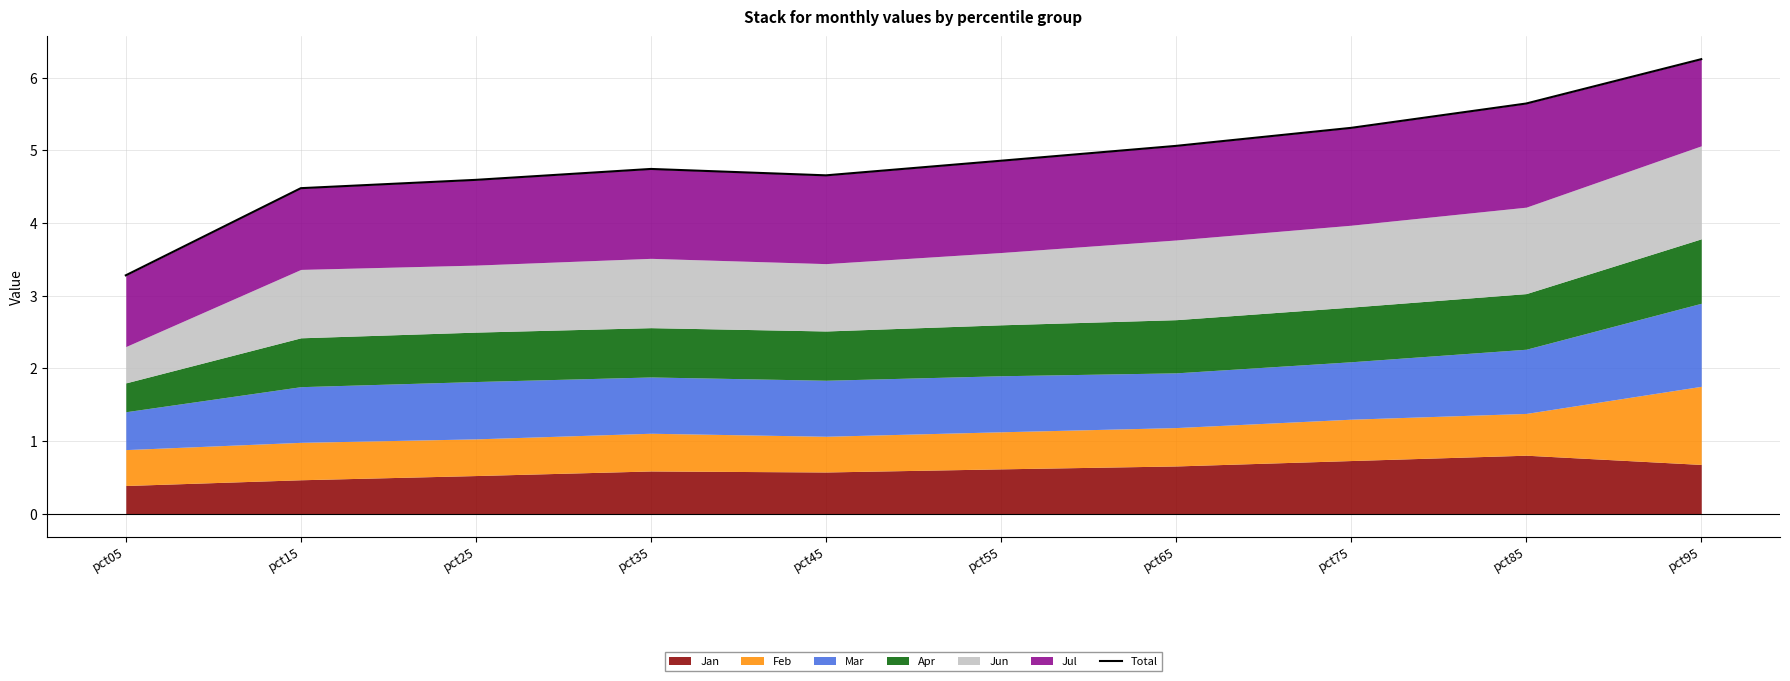

Does the chart have visible grid lines?

Yes